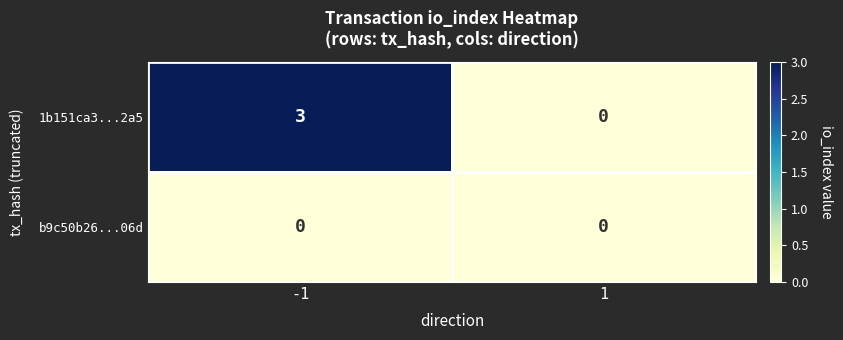

The b9c50b26...06d series shows 0 at 1. True or false?

True